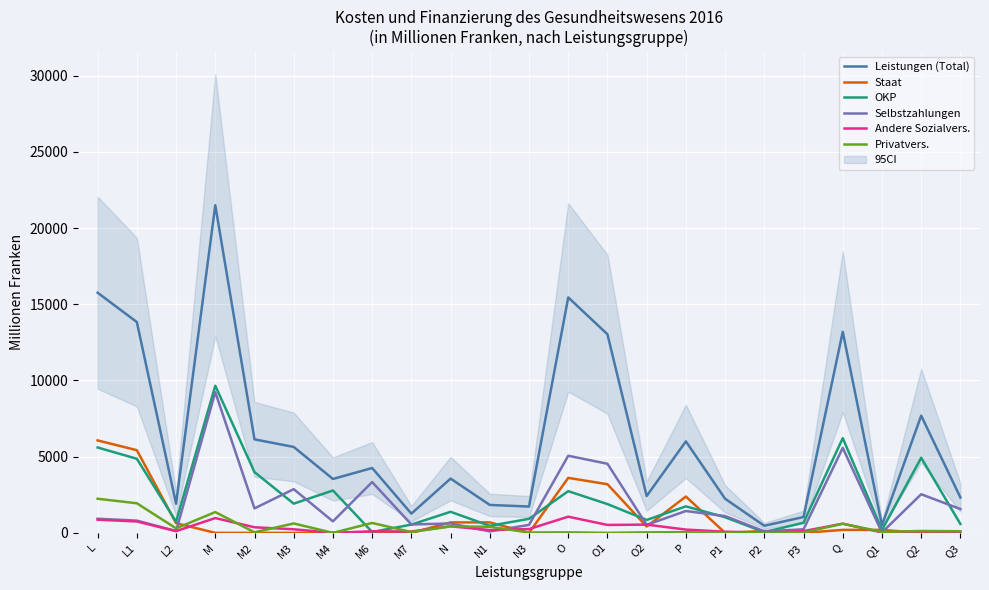

Between M7 and Q2, which series saw the biggest shift?

Leistungen (Total)